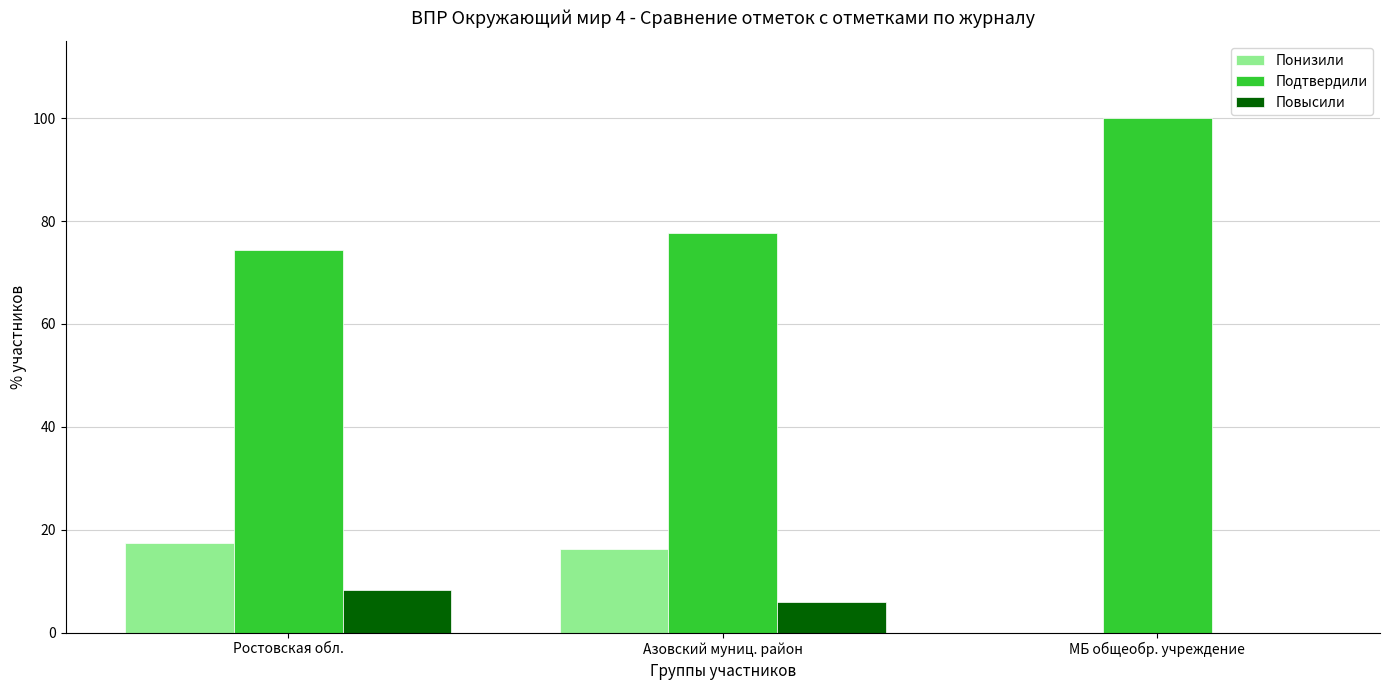

What is the maximum value shown in the chart?

100.0